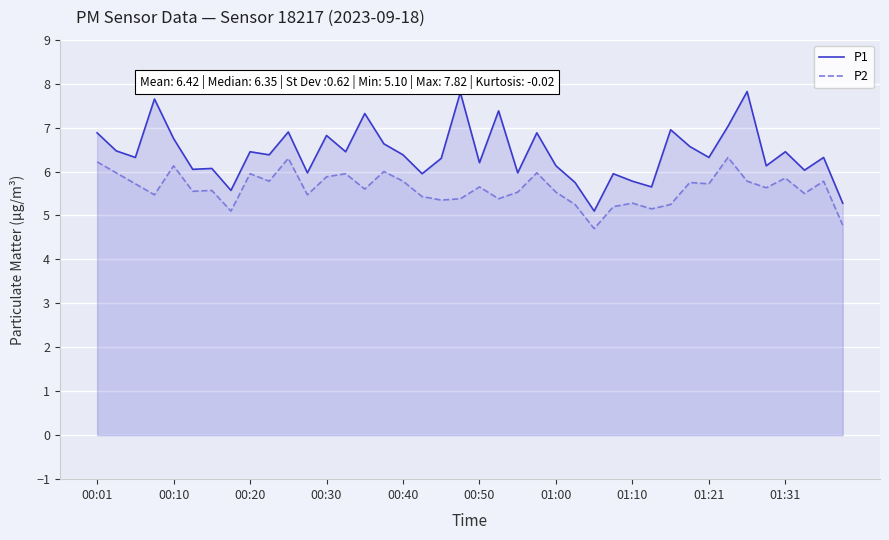

Is the value of P2 at 17 greater than the value of P1 at 39?

Yes